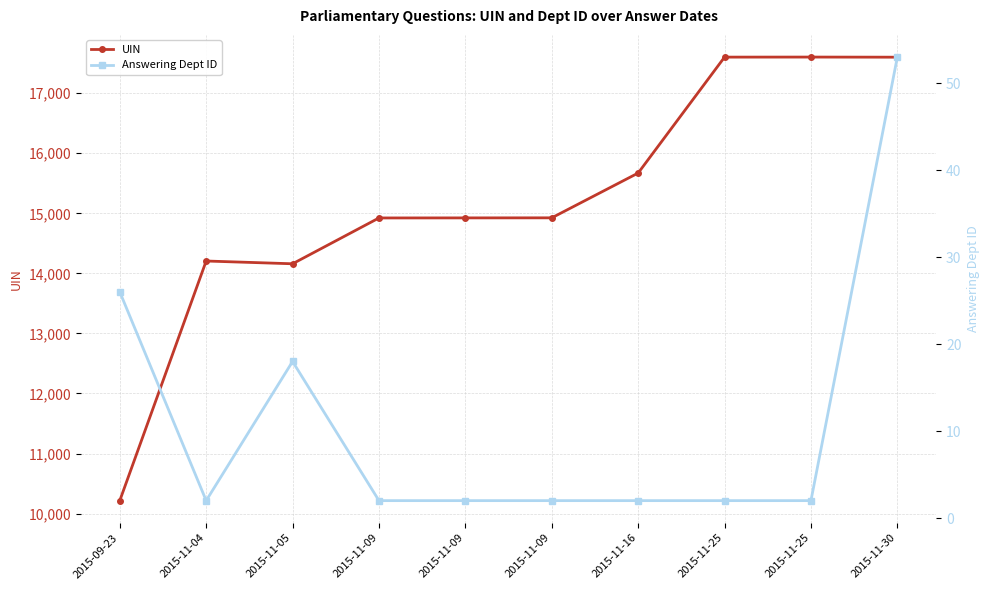

True or false: UIN and Answering Dept ID intersect in this chart.

False